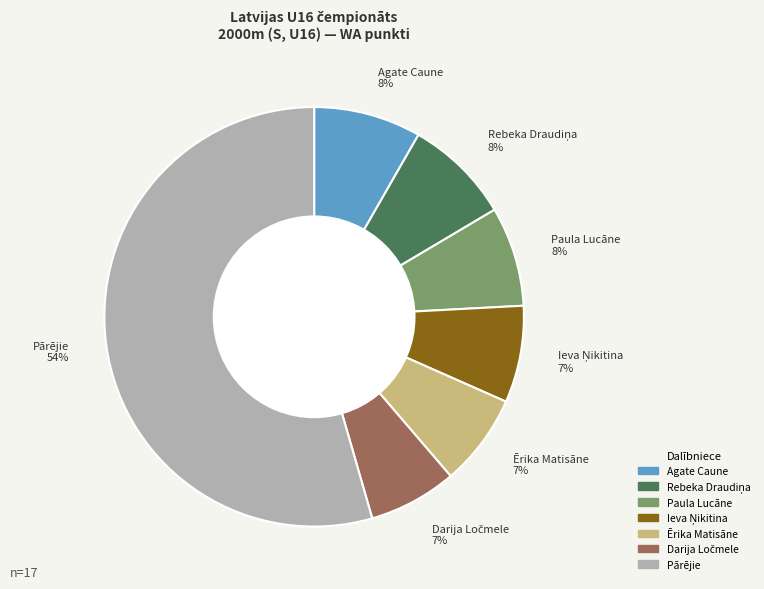

Between Paula Lucāne 8% and Pārējie 54%, which is larger?

Pārējie 54%